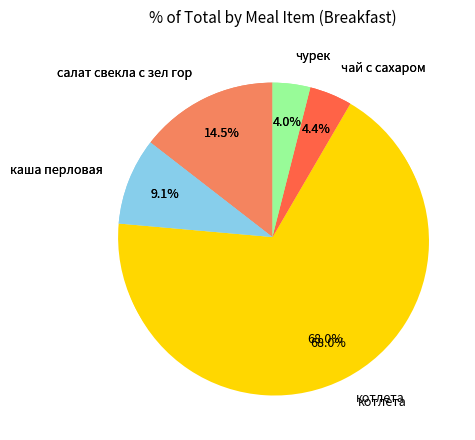

To the nearest percent, what percentage of the pie is каша перловая?

9%